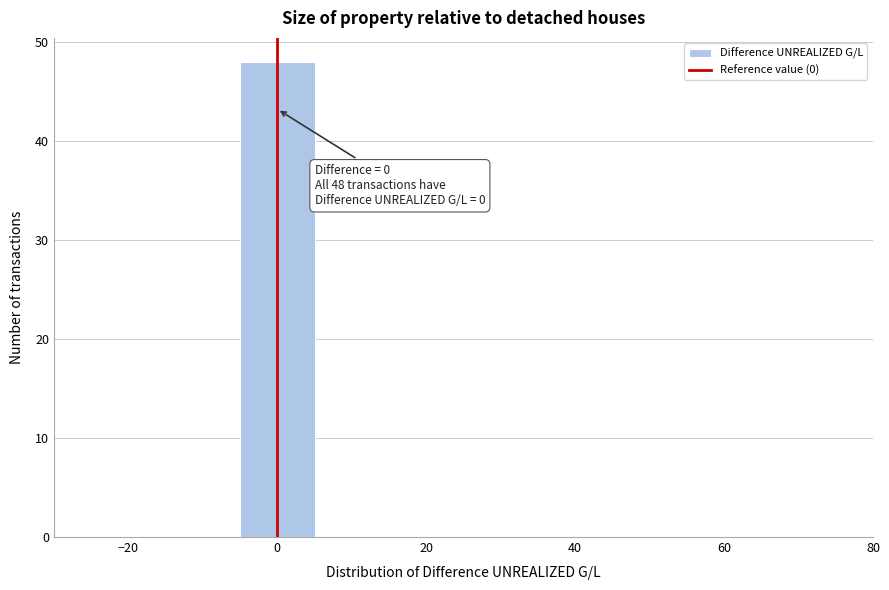

Over which range of the x-axis is the bar tallest?

-5 to 5